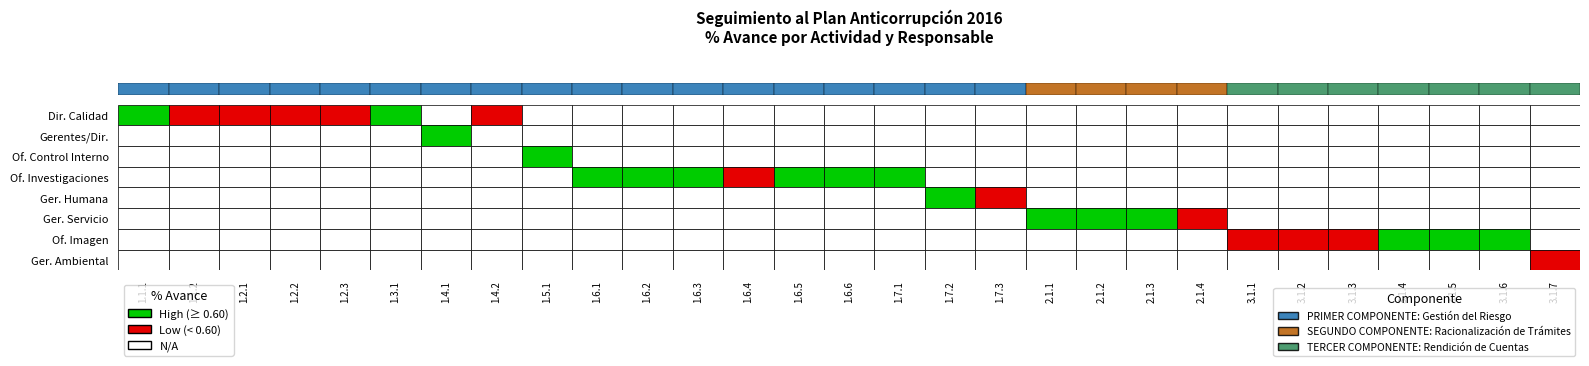

What is the average value?

0.5